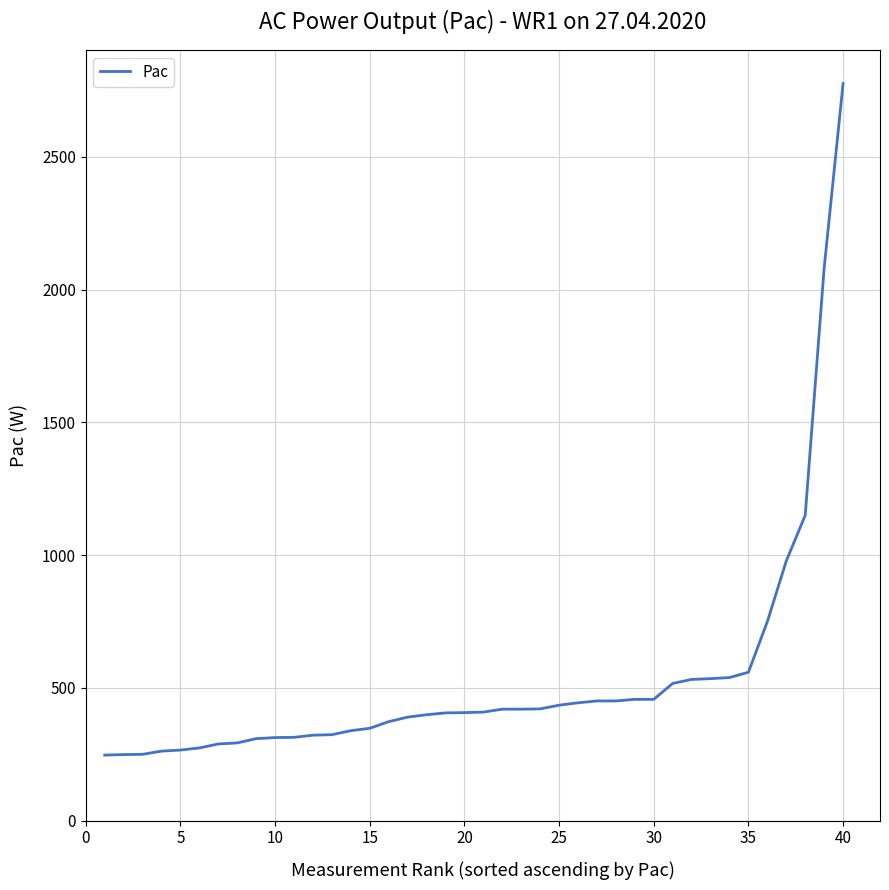

What is the minimum value shown in the chart?

247